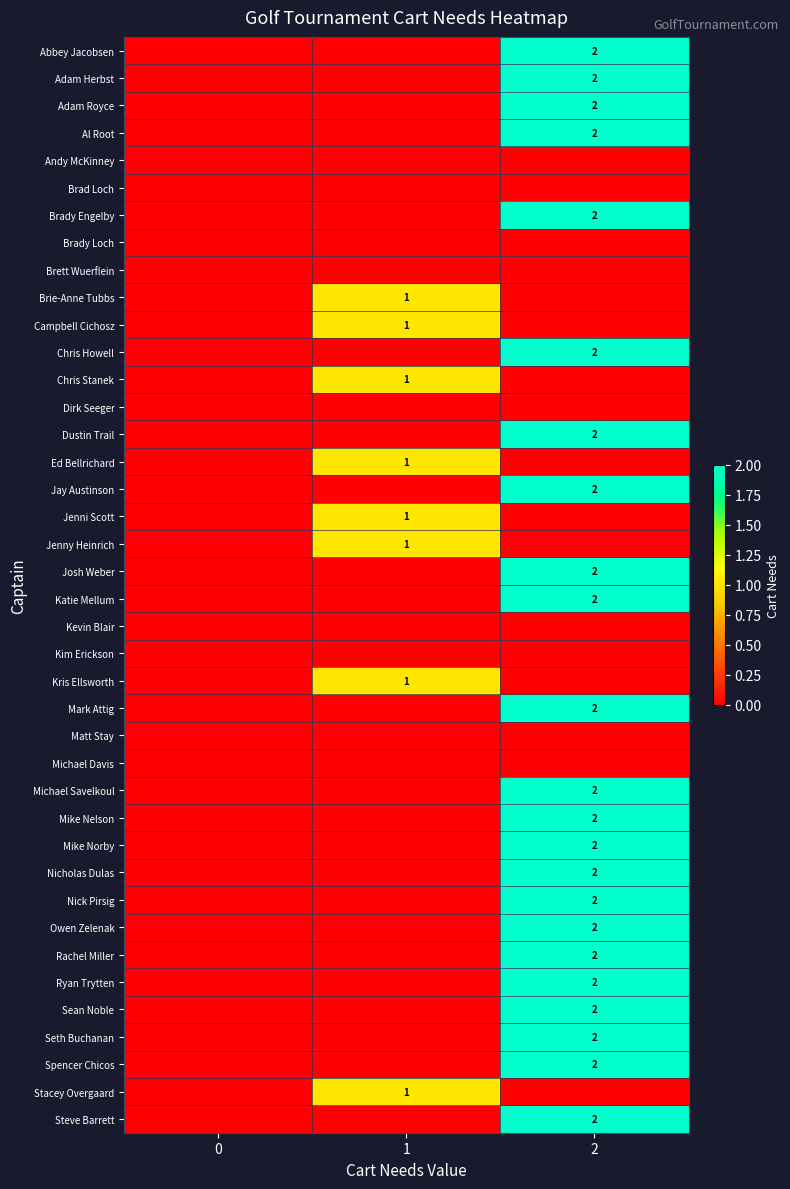

The value of Ryan Trytten at 2 is 2. True or false?

True